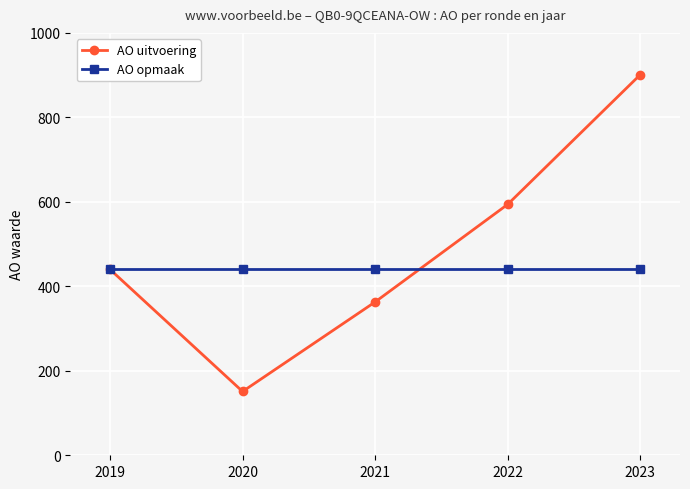

List the series in order of their overall mean, highest first.

AO uitvoering, AO opmaak